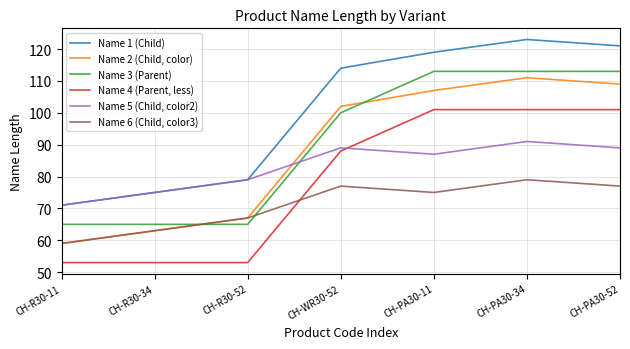

What is the difference between the maximum and minimum values in the Name 5 (Child, color2) series?

20